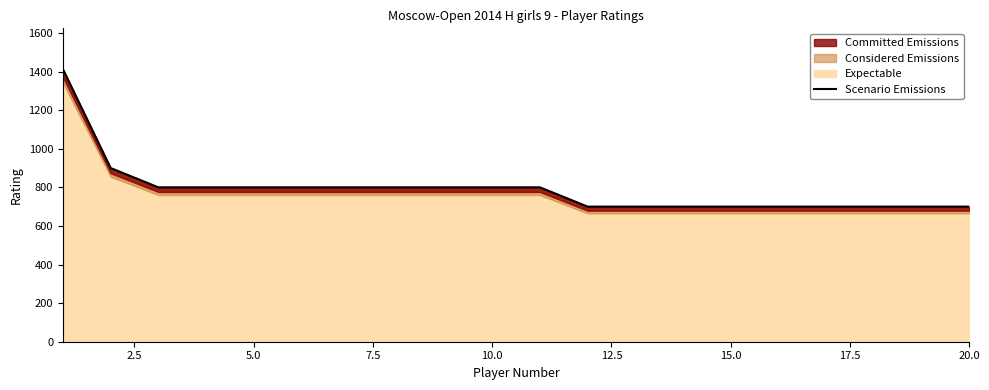

The value at 11 is 316. True or false?

False